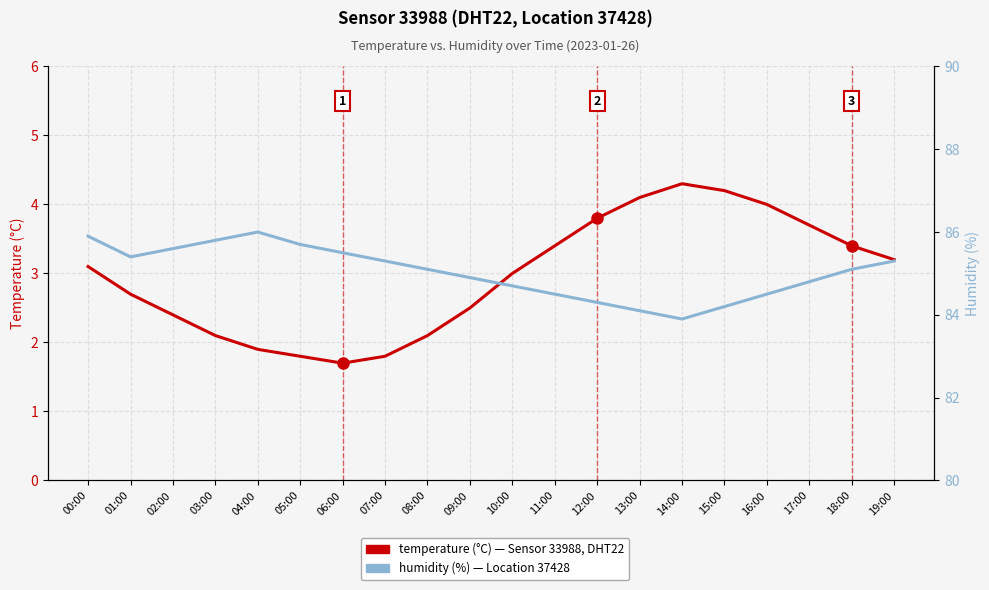

True or false: temperature (°C) has more than 2 interior local peaks.

False